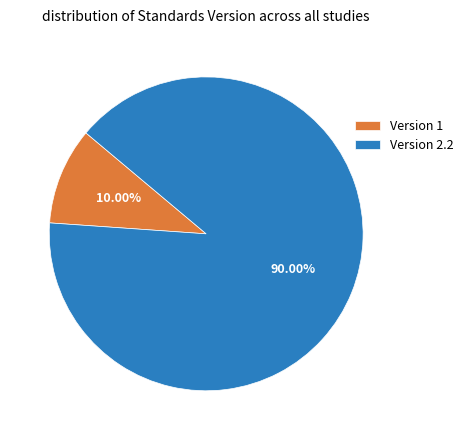

What is the largest slice in the pie chart?

Version 2.2